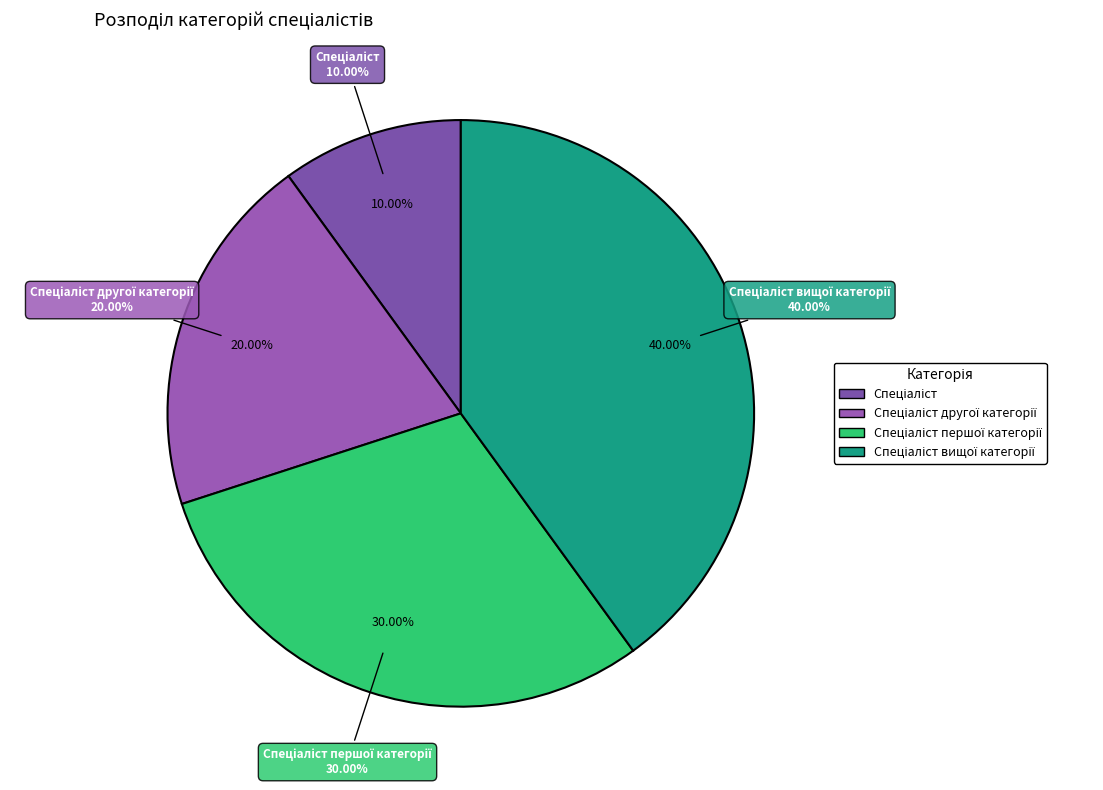

Which slice is the smallest?

Спеціаліст